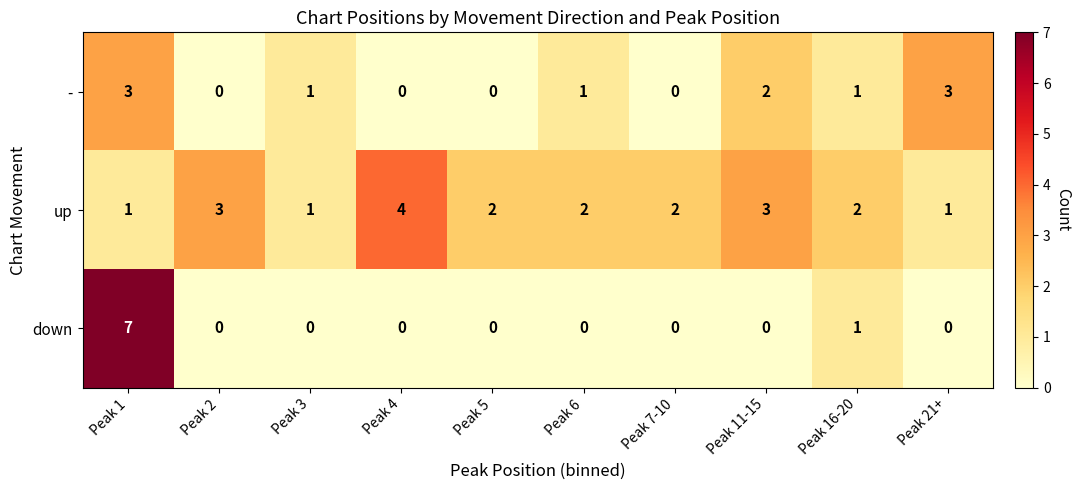

List the series in order of their peak value, lowest first.

-, up, down